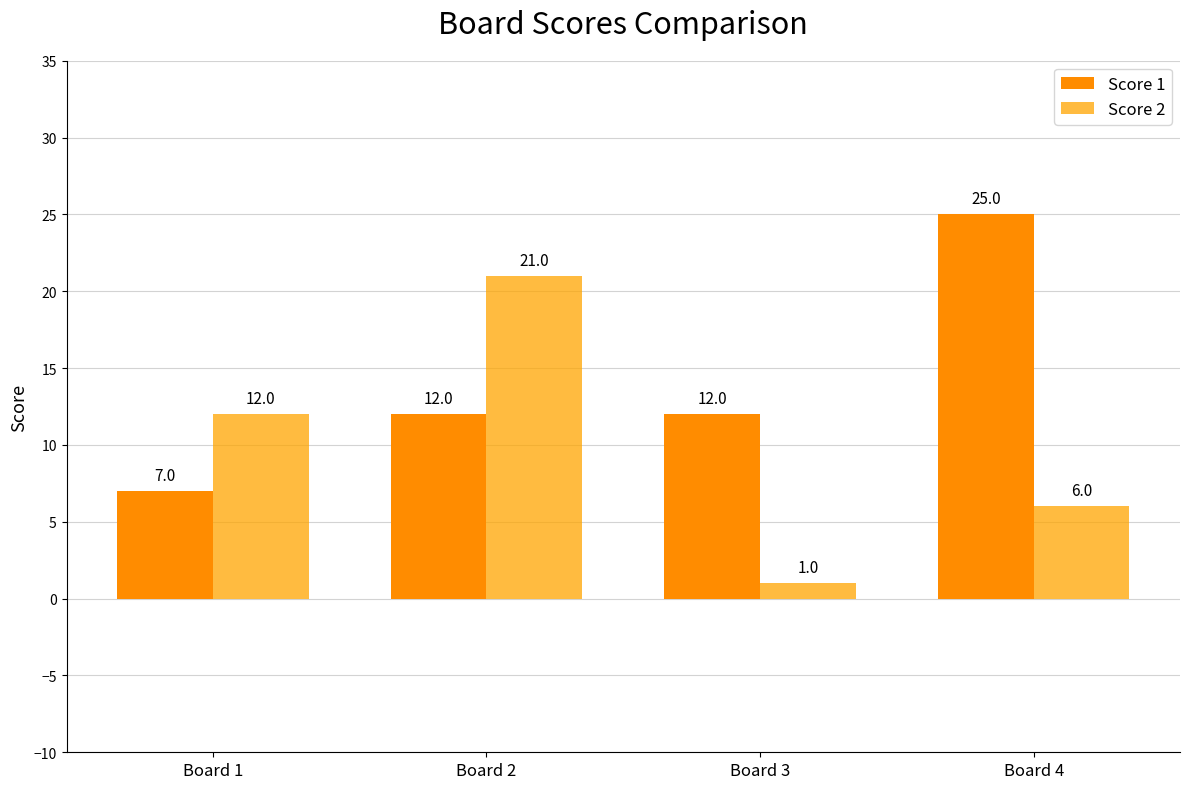

The value of Score 1 at Board 2 is 12. True or false?

True